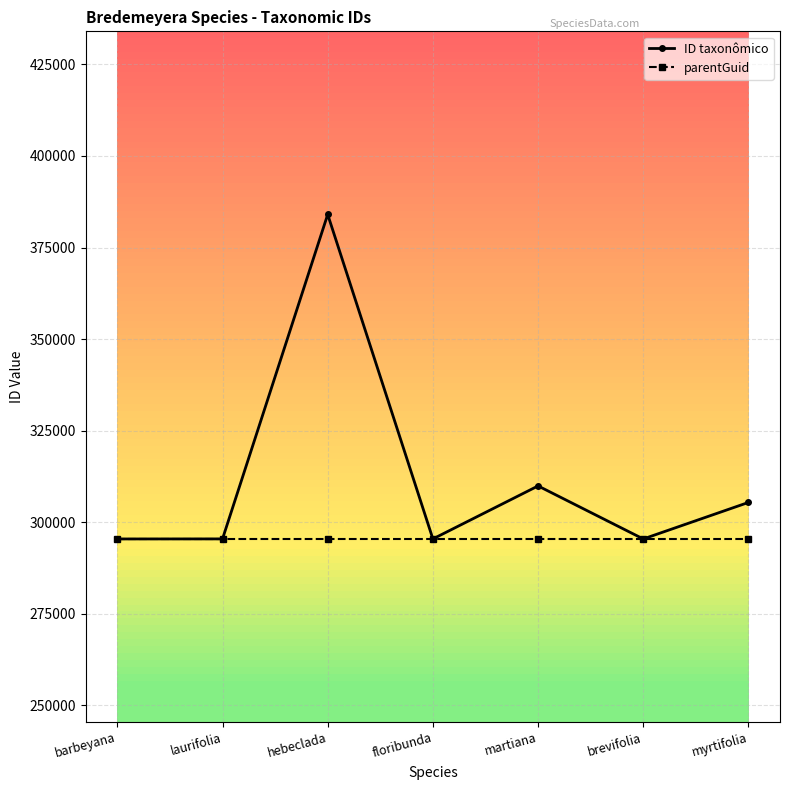

What is the sum of all parentGuid values?

2067947